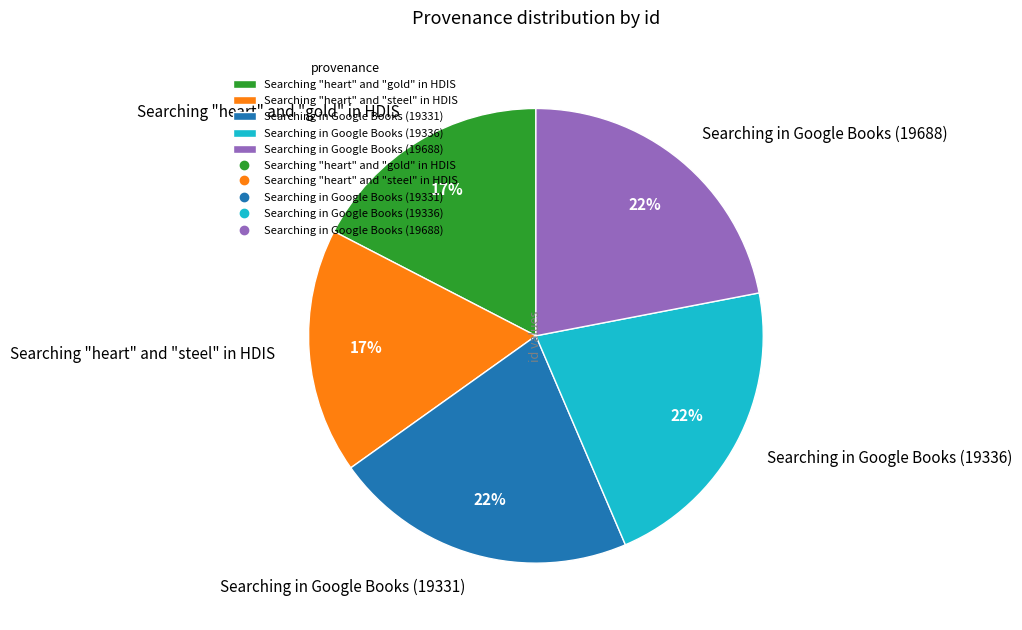

Do Searching in Google Books (19336) and Searching "heart" and "gold" in HDIS together represent more than half of the pie?

No